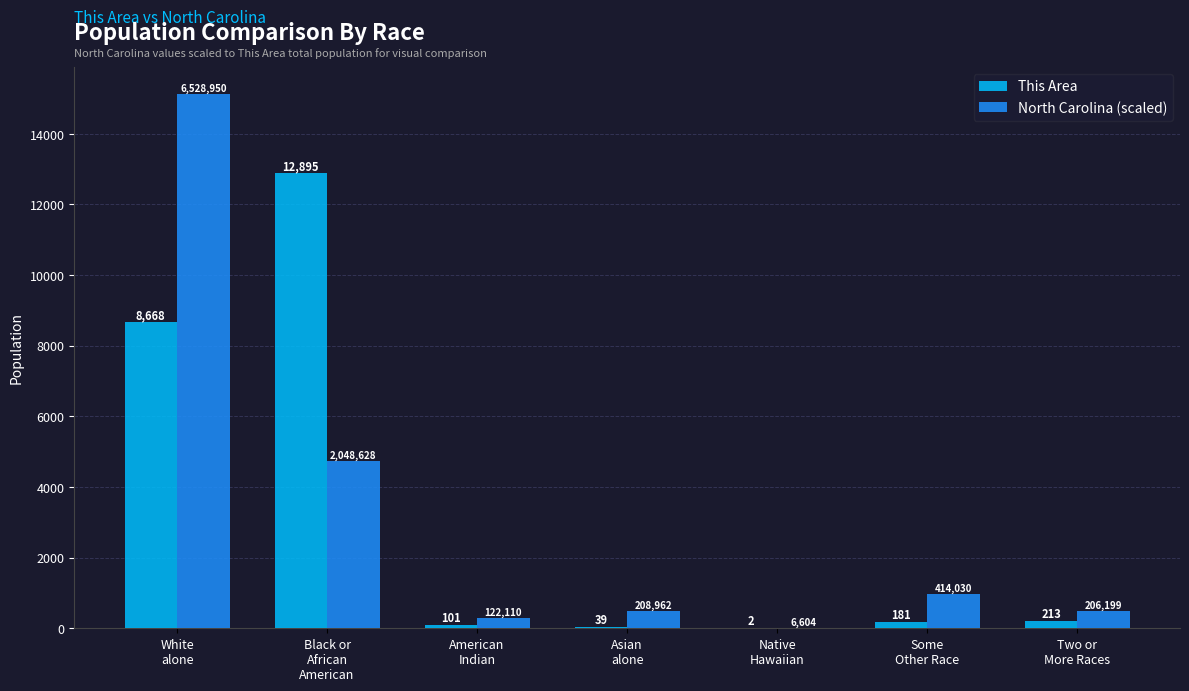

What is the maximum value shown in the chart?

15131.2